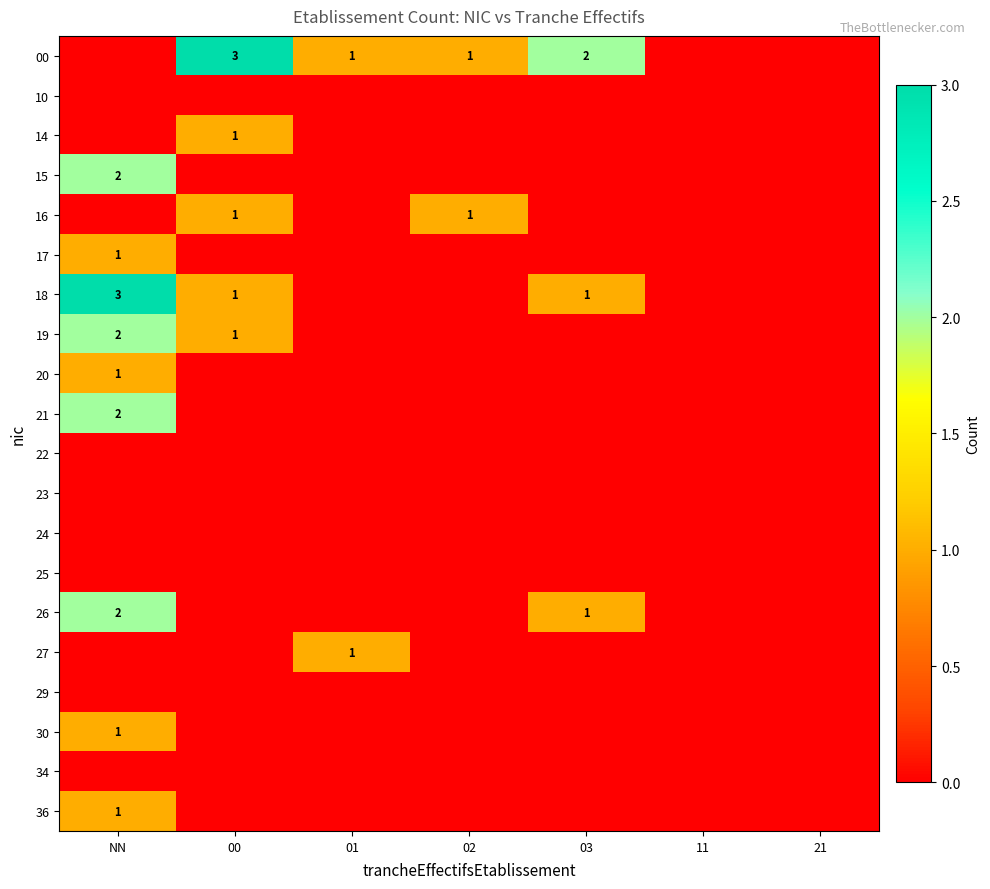

The value of 18 at 00 is 1. True or false?

True